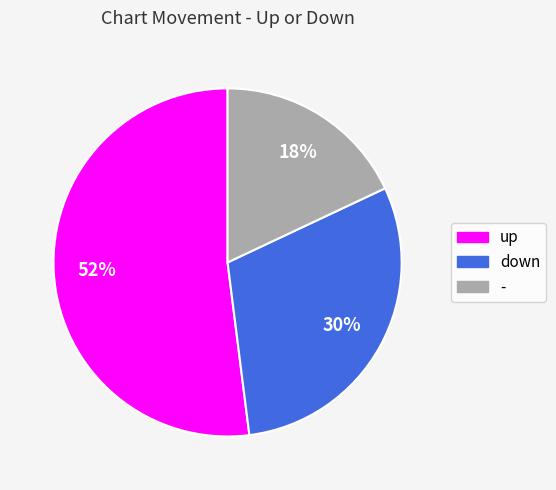

True or false: up accounts for 52% of the total.

True